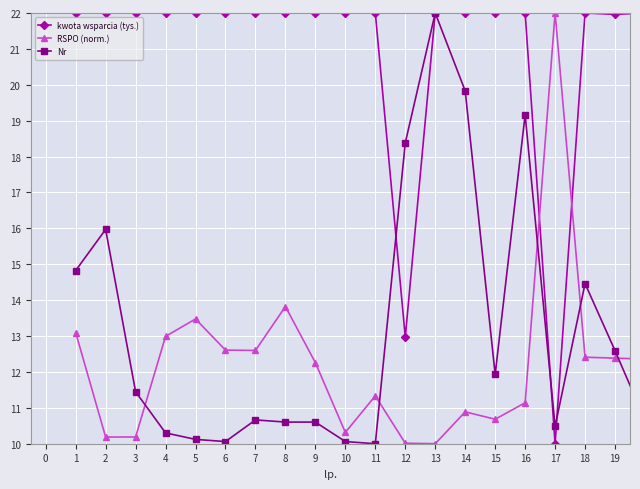

Reading right to left, extract all data points from this chart.

kwota wsparcia (tys.): 22.0	22.0	22.0	10.0	22.0	22.0	22.0	22.0	13.0	22.0	22.0	22.0	22.0	22.0	22.0	22.0	22.0	22.0	22.0	22.0
RSPO (norm.): 12.4	12.4	12.4	22.0	11.1	10.7	10.9	10.0	10.0	11.3	10.3	12.3	13.8	12.6	12.6	13.5	13.0	10.2	10.2	13.1
Nr: 10.7	12.6	14.5	10.5	19.2	11.9	19.8	22.0	18.4	10.0	10.1	10.6	10.6	10.7	10.1	10.1	10.3	11.4	16.0	14.8